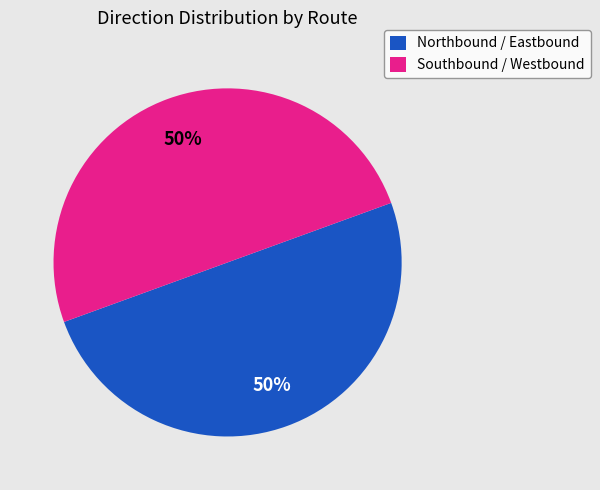

To the nearest percent, what is the average slice percentage?

50%